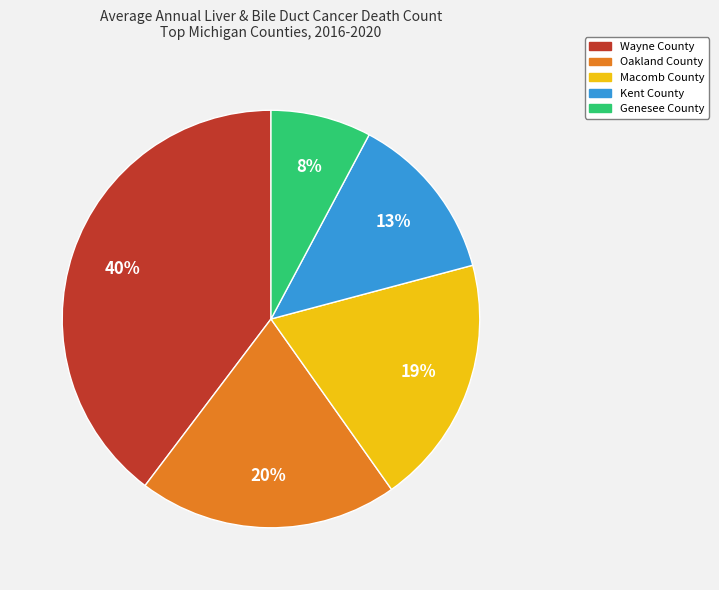

What is the largest slice in the pie chart?

Wayne County